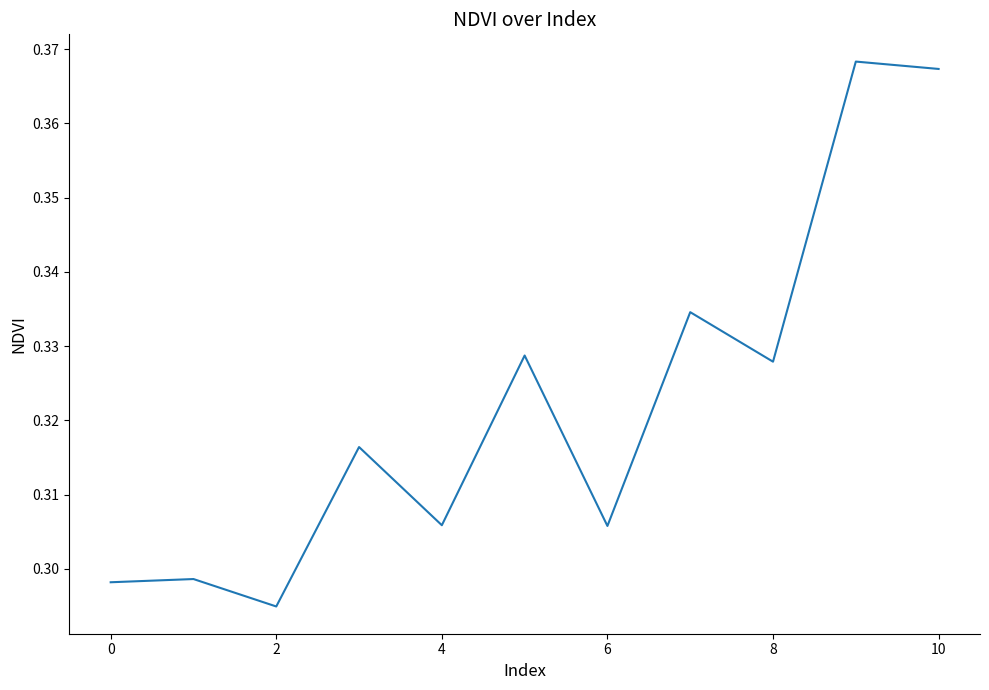

True or false: the data shows 0.4 at 0.

False